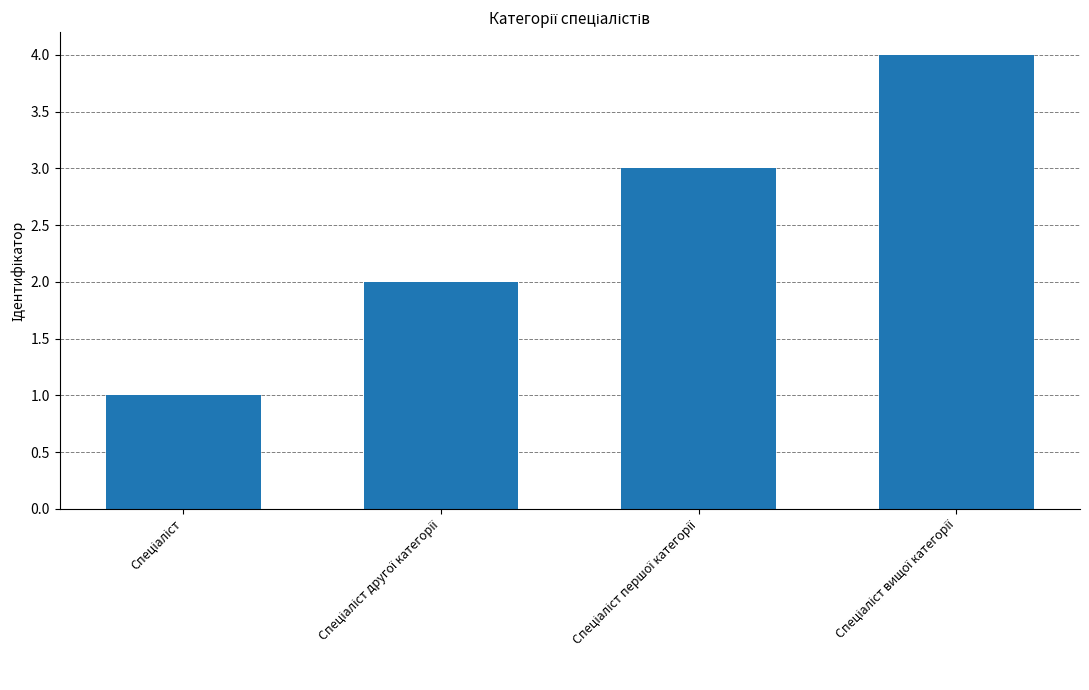

What is the maximum value shown in the chart?

4